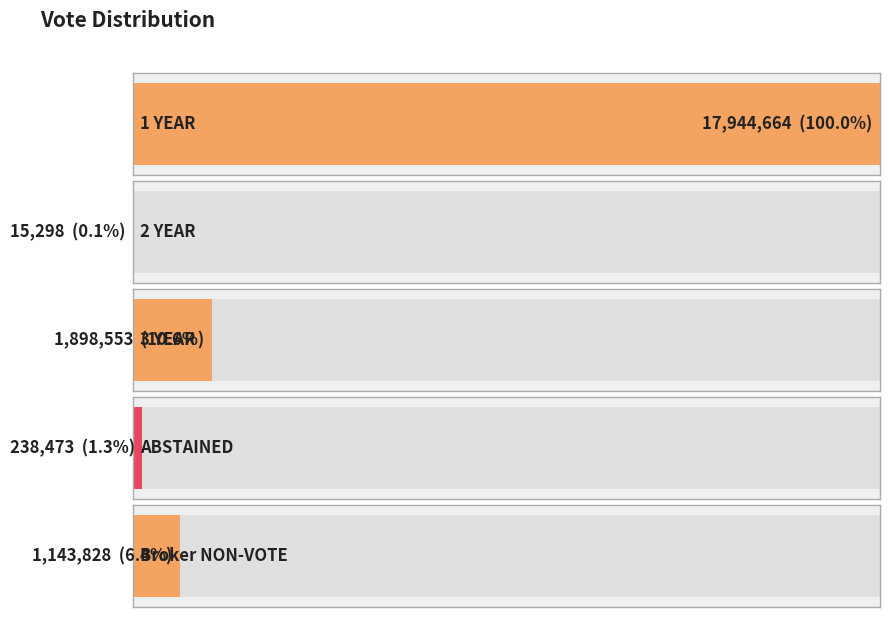

How many categories are shown in the chart?

5